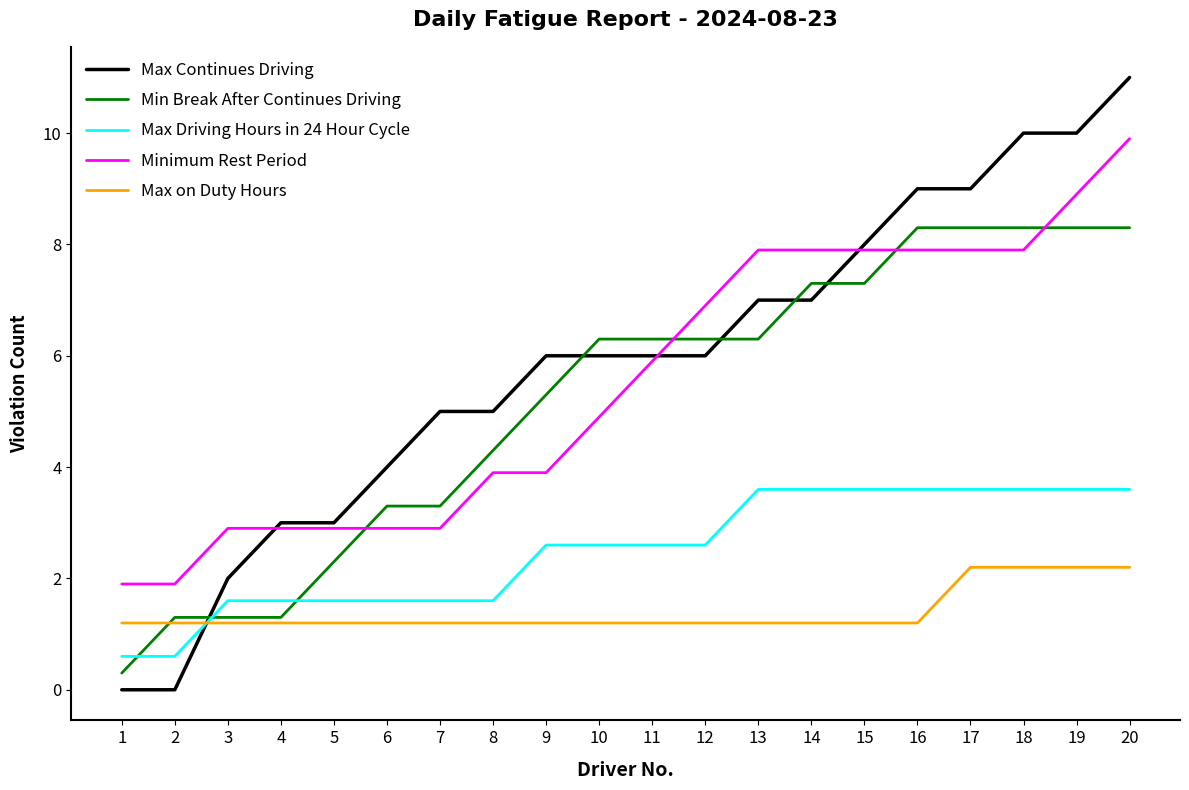

How many categories are shown in the chart?

20